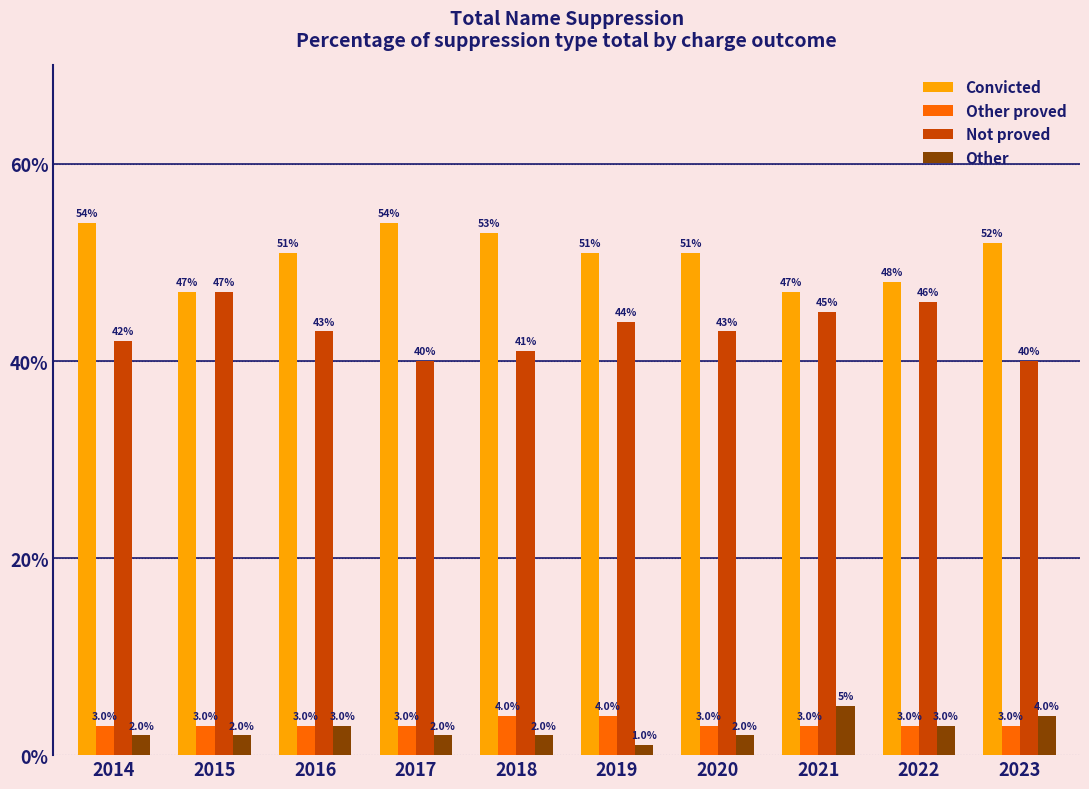

Reading left to right, transcribe all the data shown in this chart.

Convicted: 0.5	0.5	0.5	0.5	0.5	0.5	0.5	0.5	0.5	0.5
Other proved: 0.0	0.0	0.0	0.0	0.0	0.0	0.0	0.0	0.0	0.0
Not proved: 0.4	0.5	0.4	0.4	0.4	0.4	0.4	0.5	0.5	0.4
Other: 0.0	0.0	0.0	0.0	0.0	0.0	0.0	0.1	0.0	0.0